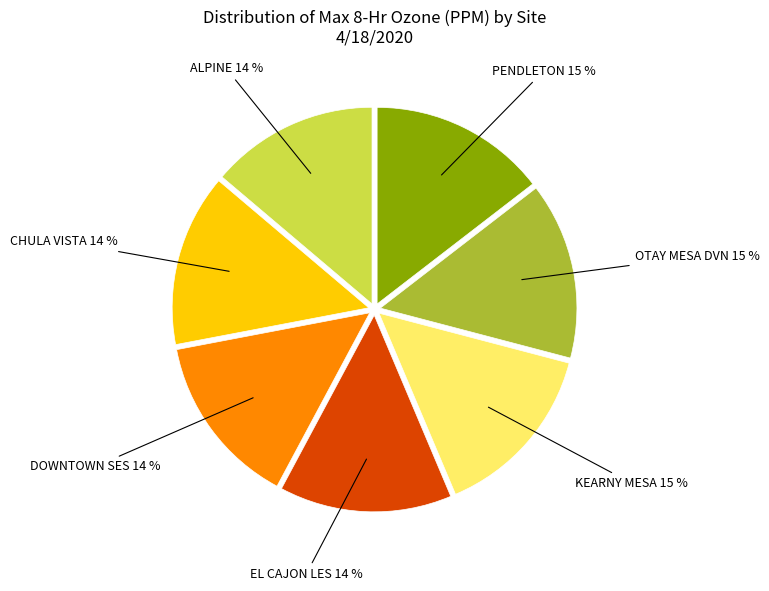

To the nearest percent, what is the difference between the largest and smallest slice percentages?

1%